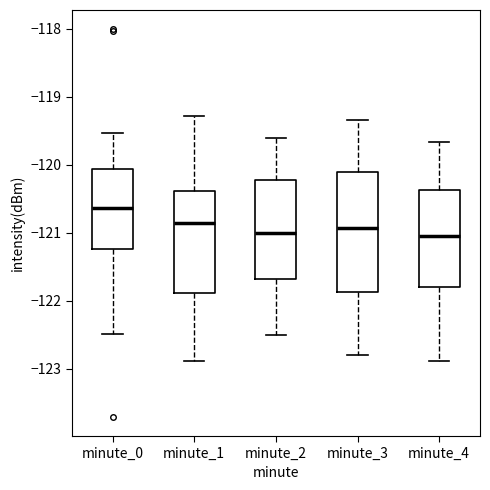

Reading left to right, read every box against the y-axis: the position of its median line, the range the box covers, and the ends of its whiskers. The values are not printed on the chart, so give them approximately, as read against the axis.

minute_0: median -120.6, box -121.2 to -120.1, whiskers -122.5 to -119.5
minute_1: median -120.9, box -121.9 to -120.4, whiskers -122.9 to -119.3
minute_2: median -121.0, box -121.7 to -120.2, whiskers -122.5 to -119.6
minute_3: median -120.9, box -121.9 to -120.1, whiskers -122.8 to -119.3
minute_4: median -121.1, box -121.8 to -120.4, whiskers -122.9 to -119.7